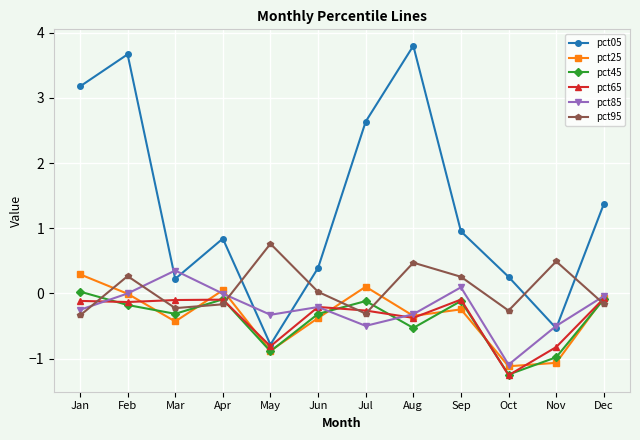

The value of pct05 at Dec is 0.4. True or false?

False